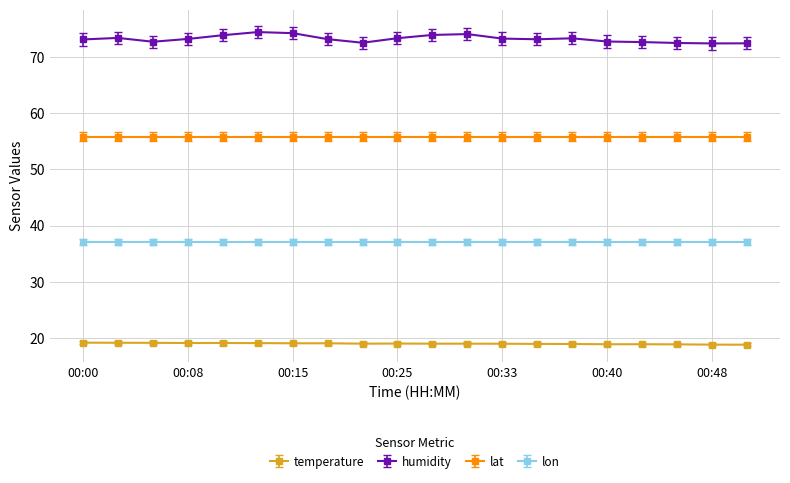

List the series in order of their overall mean, lowest first.

temperature, lon, lat, humidity